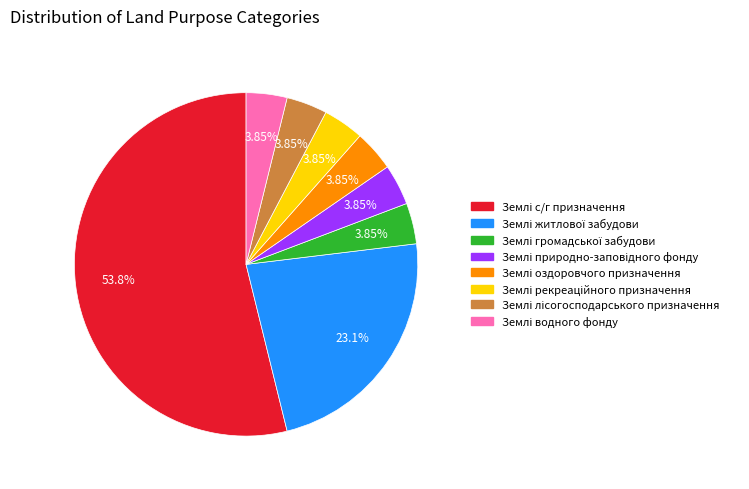

Does any single category account for the majority?

Yes